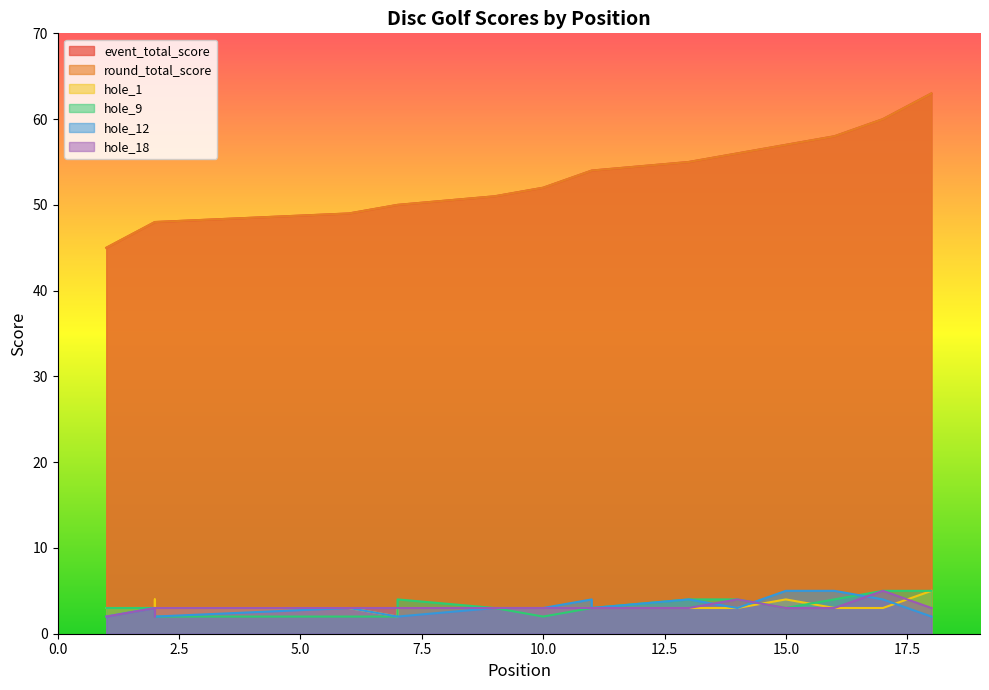

How many lines are shown in the chart?

6